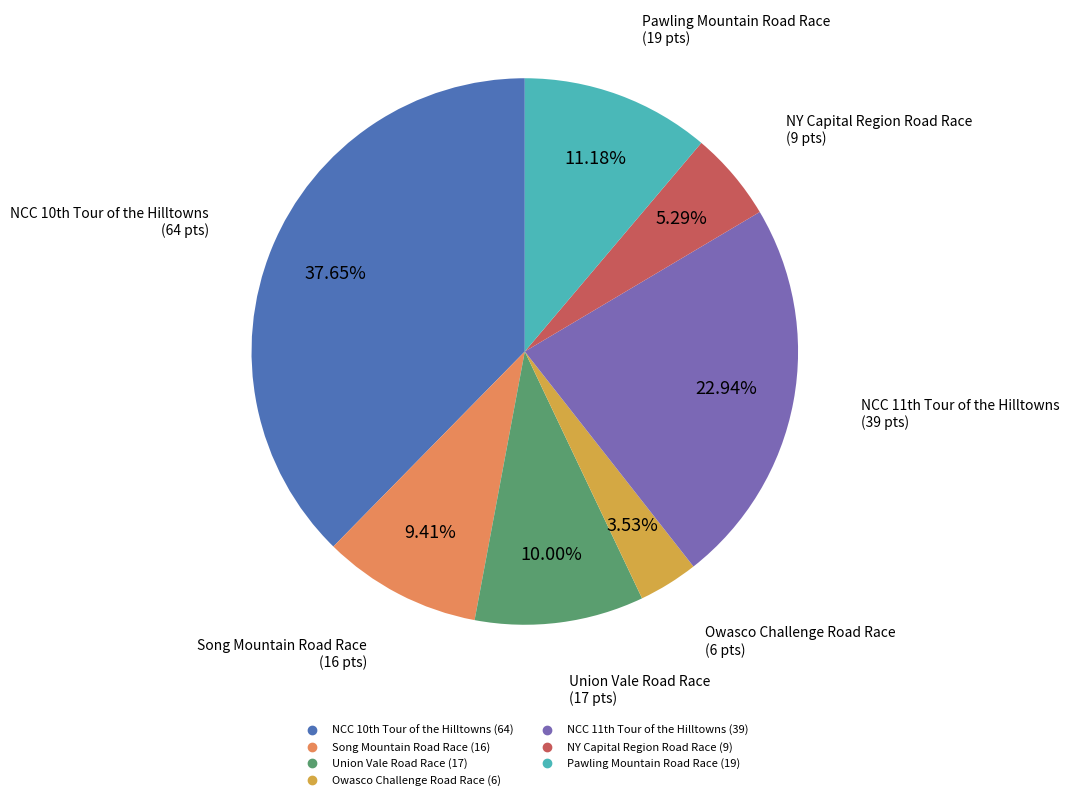

Which category has the smallest portion of the pie?

Owasco Challenge Road Race